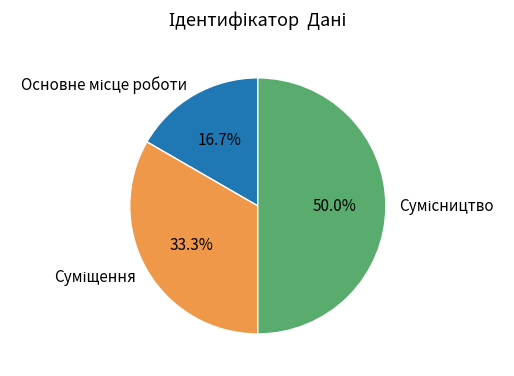

What percentage do Сумісництво and Суміщення together represent?

83.3%